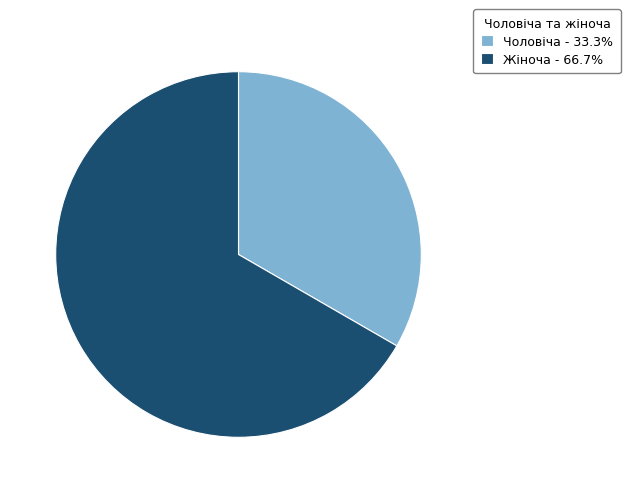

Does any single category account for the majority?

Yes